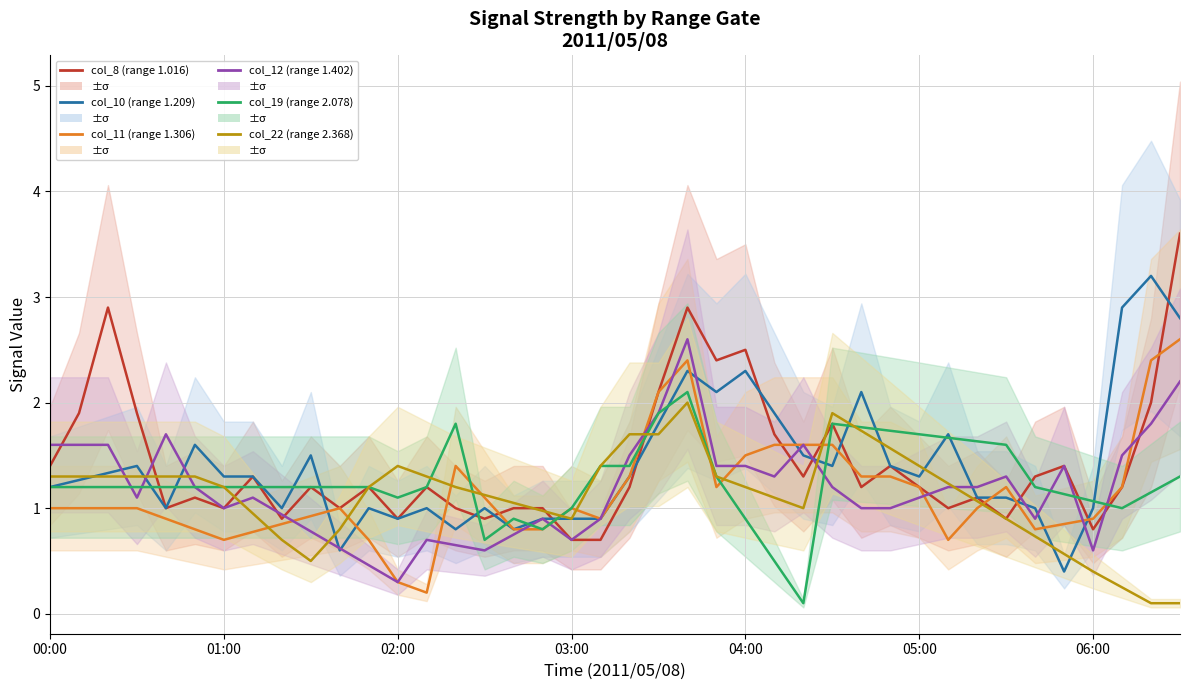

The col_12 (range 1.402) series shows 2.5 at 04:00. True or false?

False